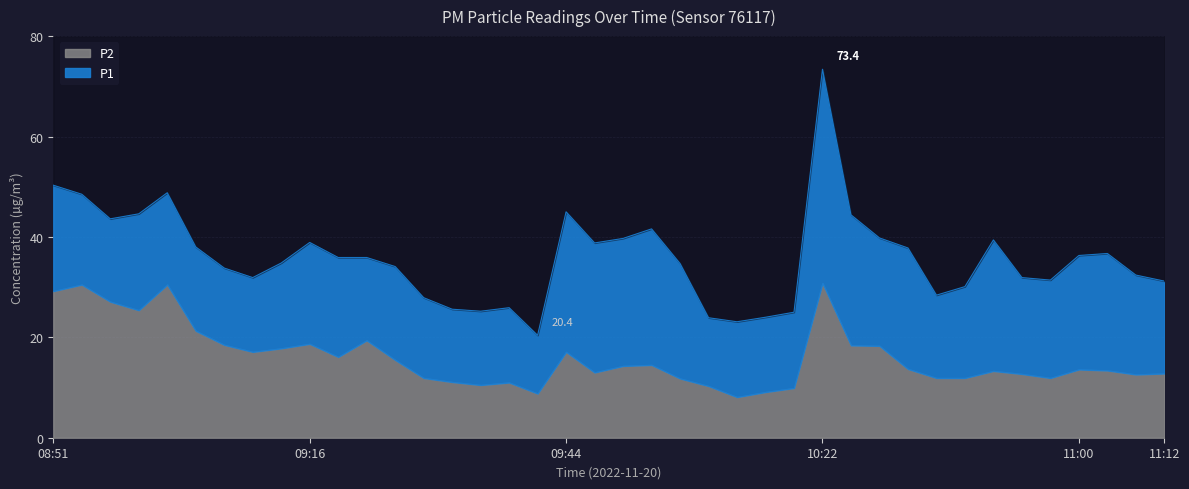

At which category does the data reach its first local peak?

09:02